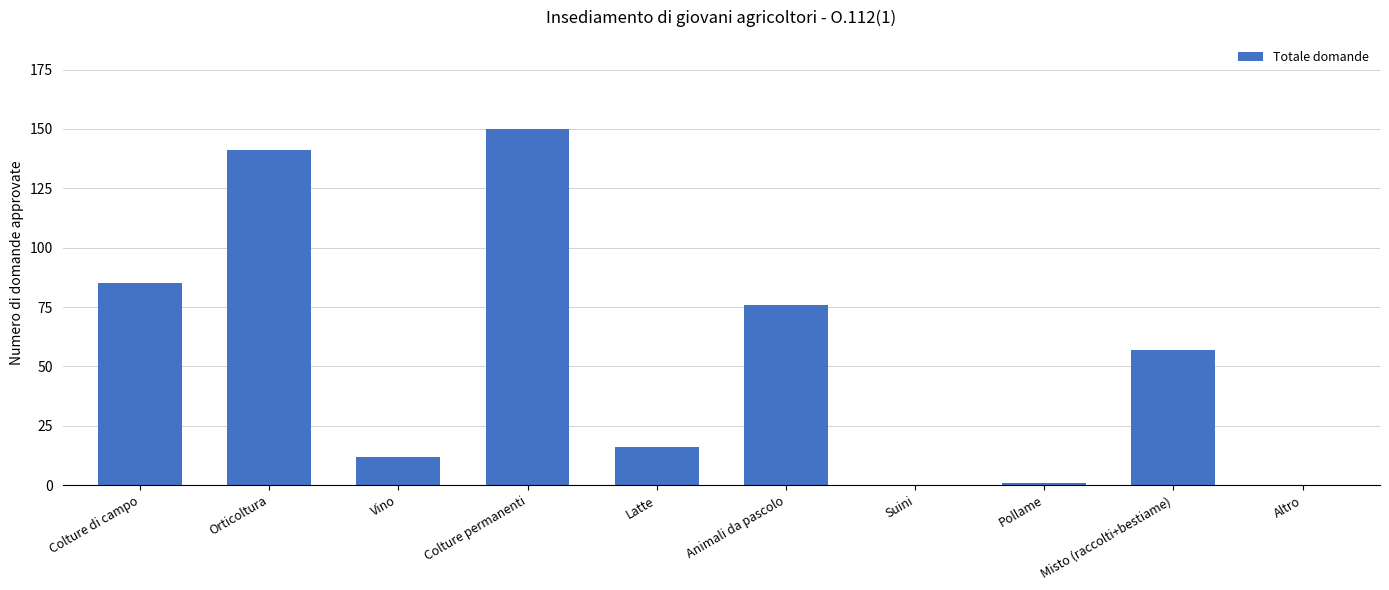

Read the value at Orticoltura, to the nearest 50.

150